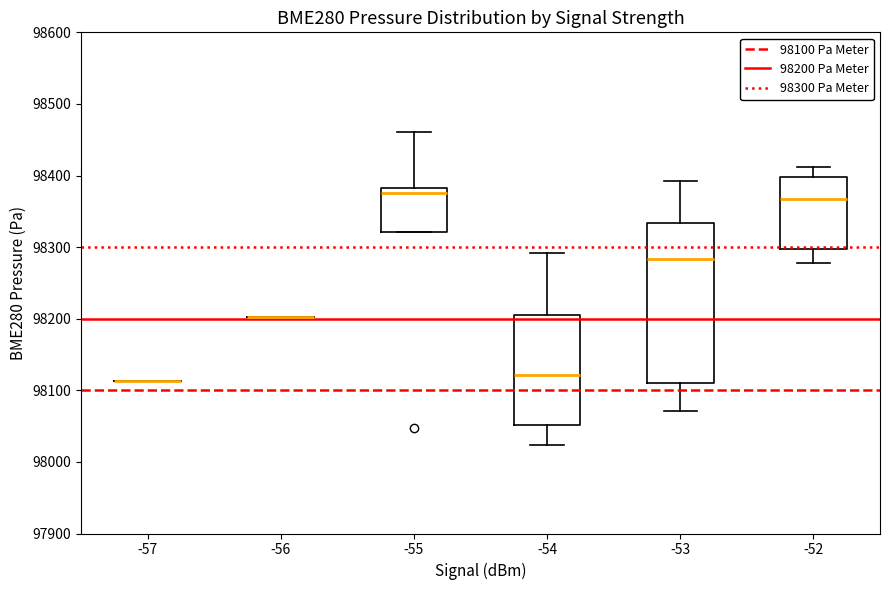

Where is the upper edge of the box at x = -54 on the y-axis? The values are not printed on the chart, so give them approximately, as read against the axis.

98210